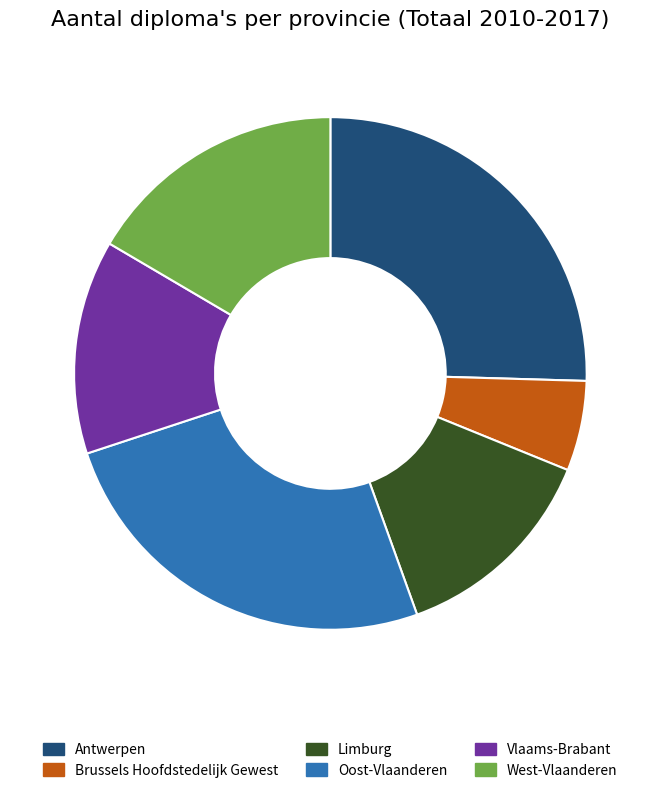

Is there a majority slice in this chart?

No